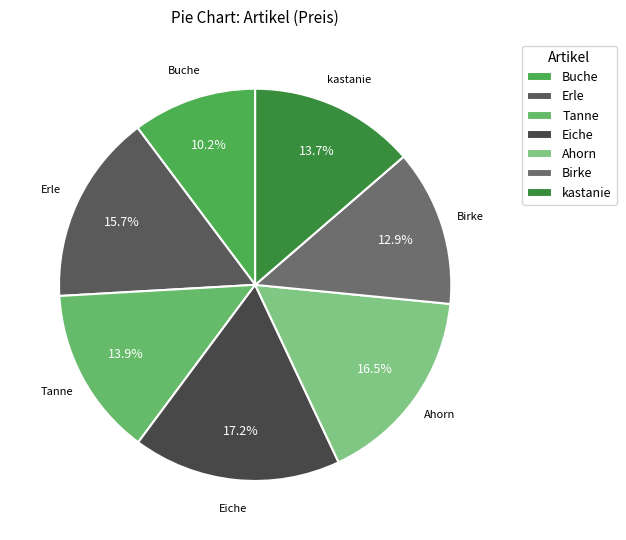

To the nearest percent, what is the difference between the Eiche and Erle slice percentages?

1%